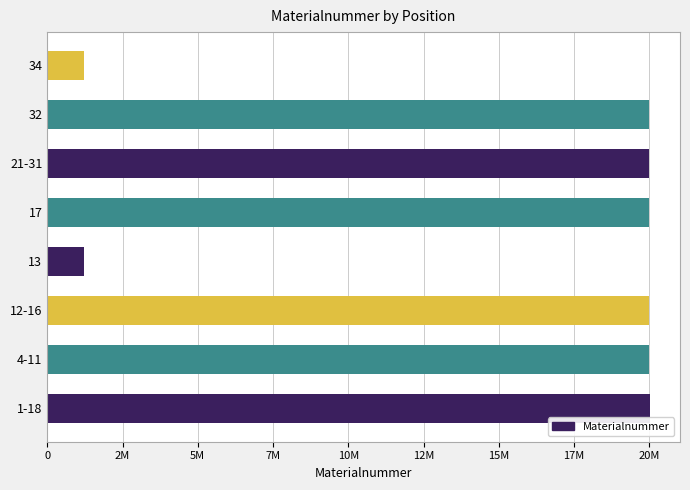

Are the bars grouped side by side (vs. stacked)?

No